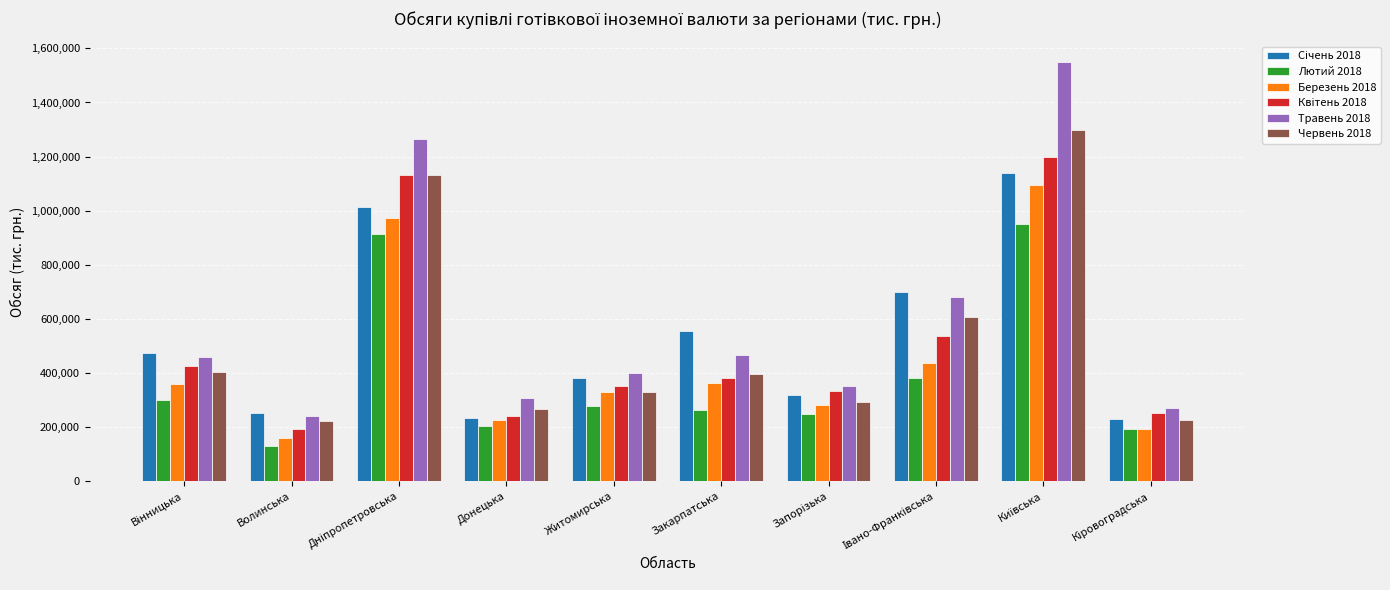

Which series has the largest range (max minus min)?

Травень 2018